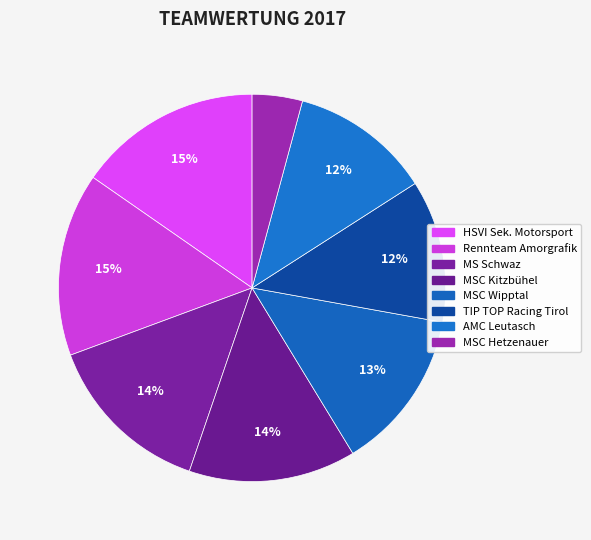

Which slice is the smallest?

MSC Hetzenauer